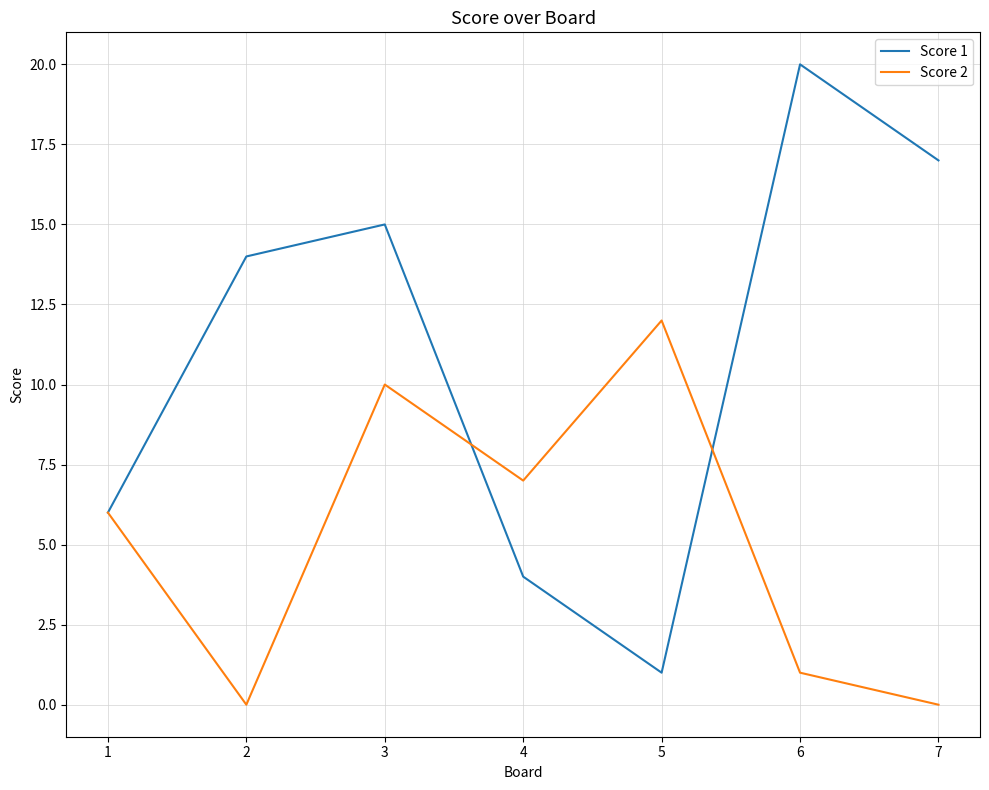

How many lines are shown in the chart?

2